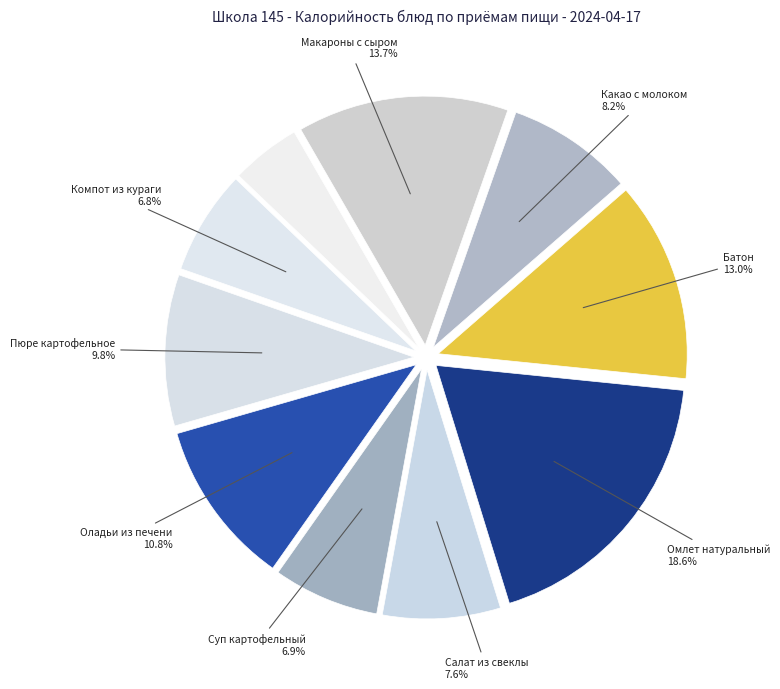

How many slices are in this pie chart?

10